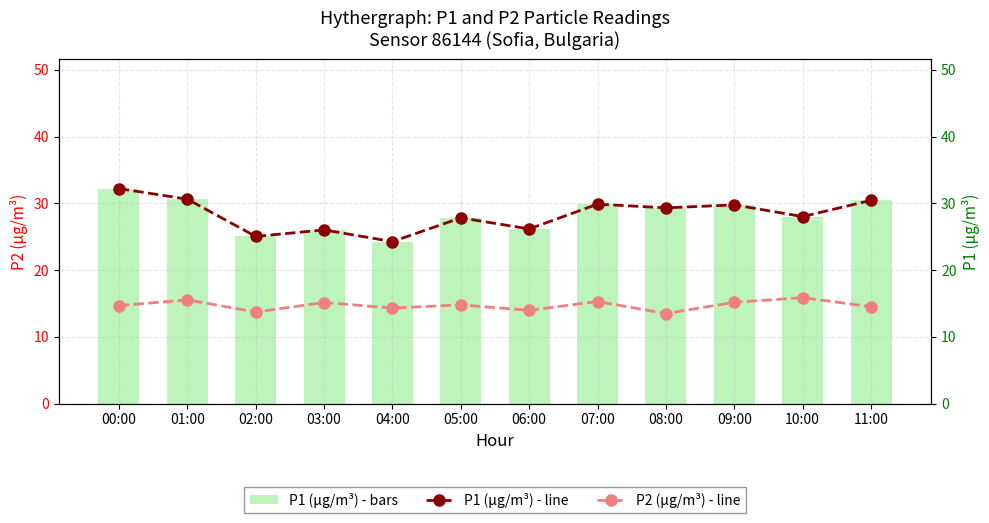

What is the difference between the P2 (µg/m³) values at 03:00 and 01:00?

0.4